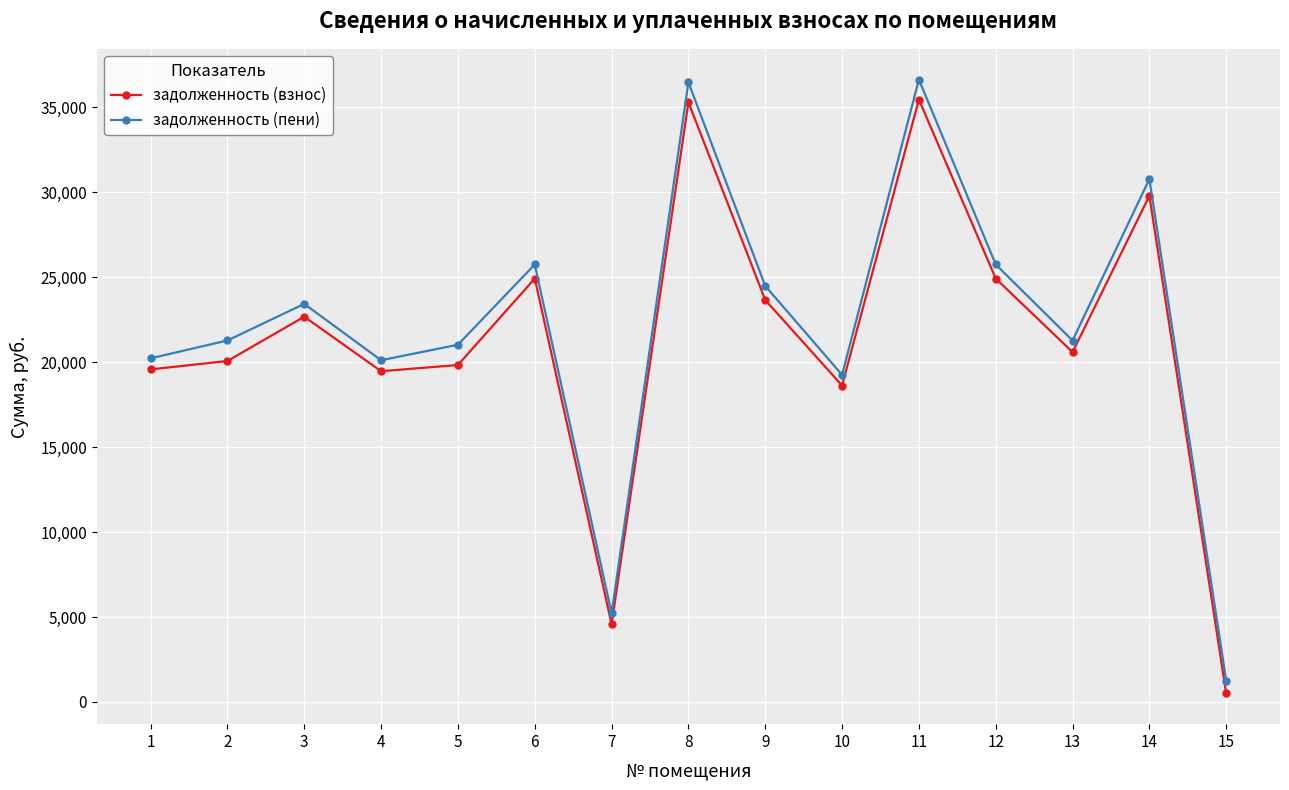

The задолженность (взнос) series shows 19833.3 at 5. True or false?

True